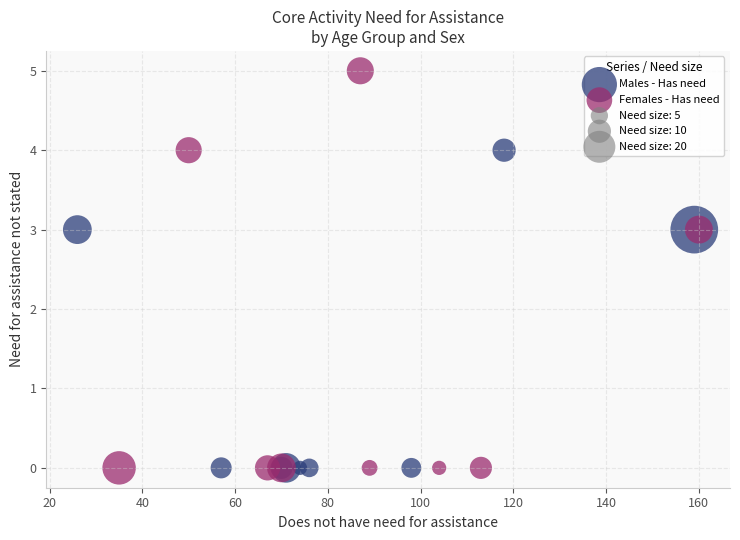

Which series contains the highest Y value?

Females - Has need